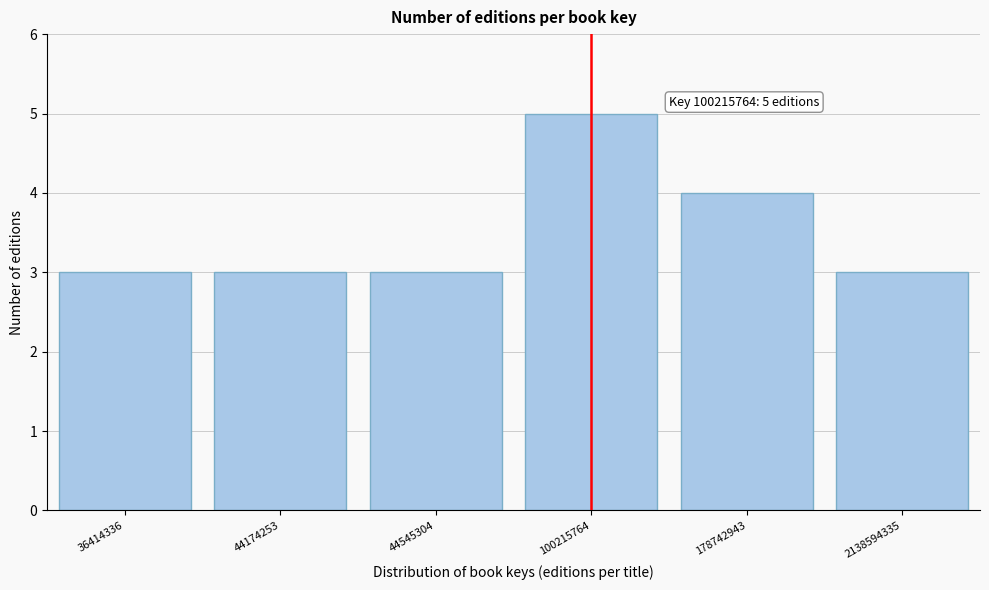

Reading left to right, extract all data points from this chart.

3	3	3	5	4	3